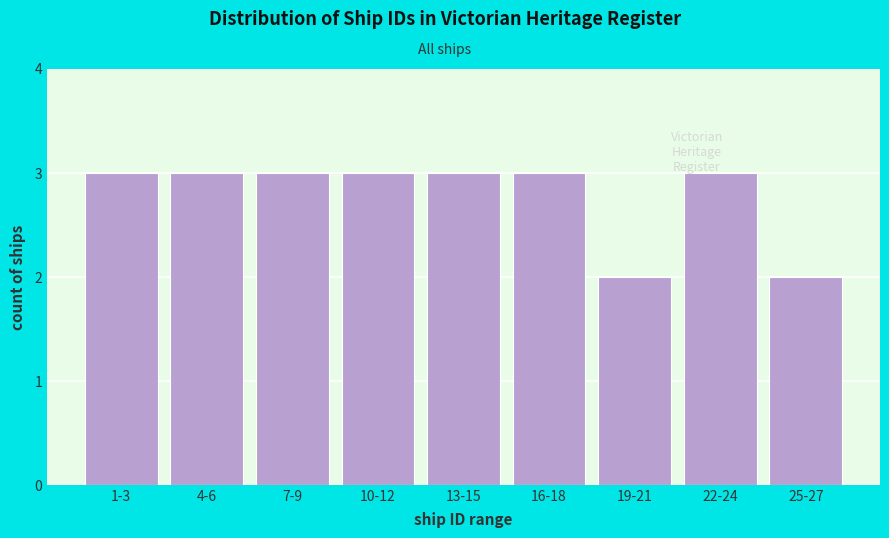

Approximately how many times larger is the value at 16-18 compared to 10-12?

1.0